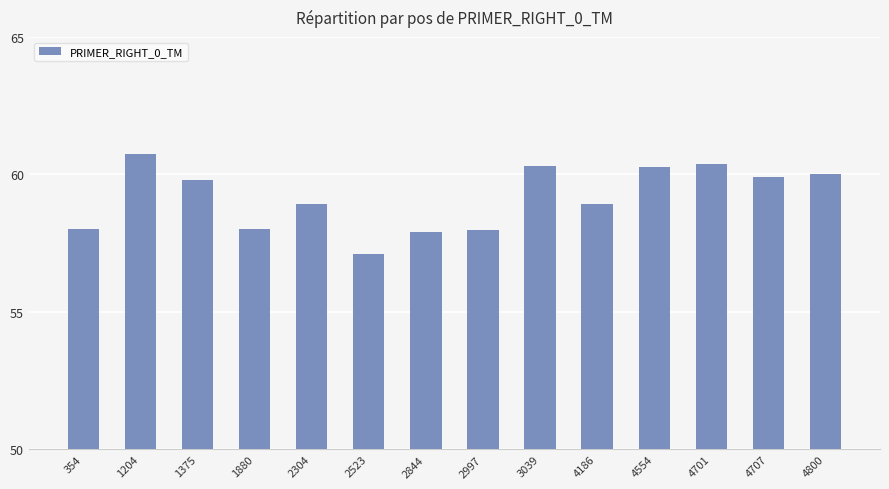

What is the value of the 13th bar from the left?

59.9